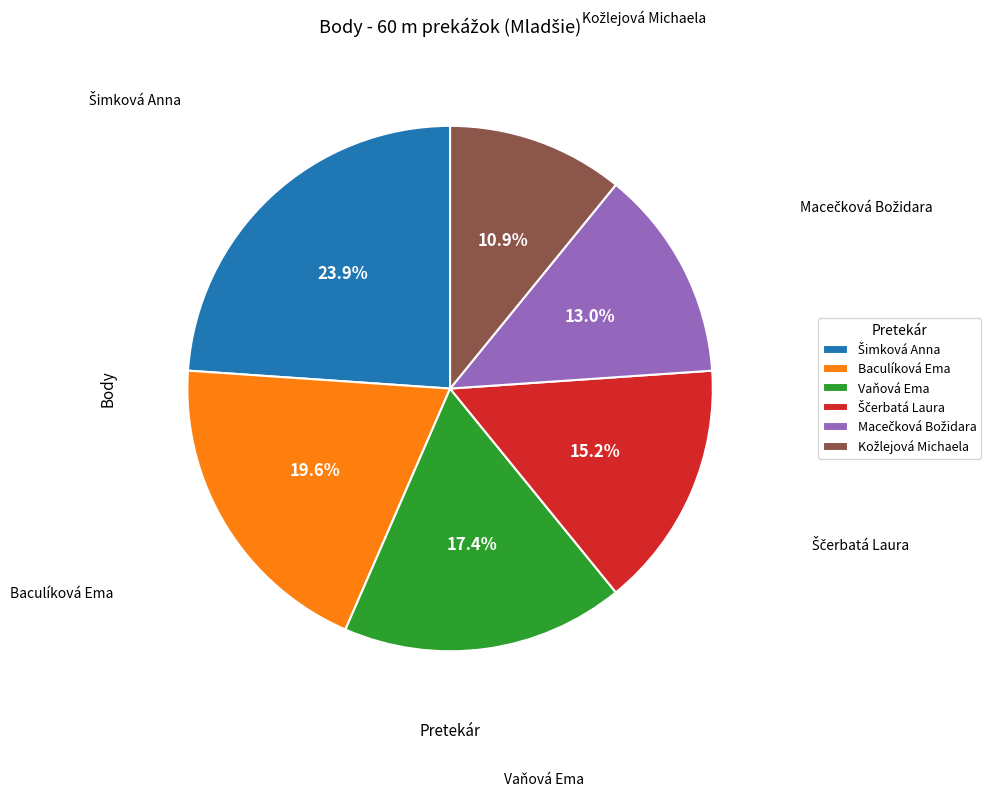

Is there a majority slice in this chart?

No